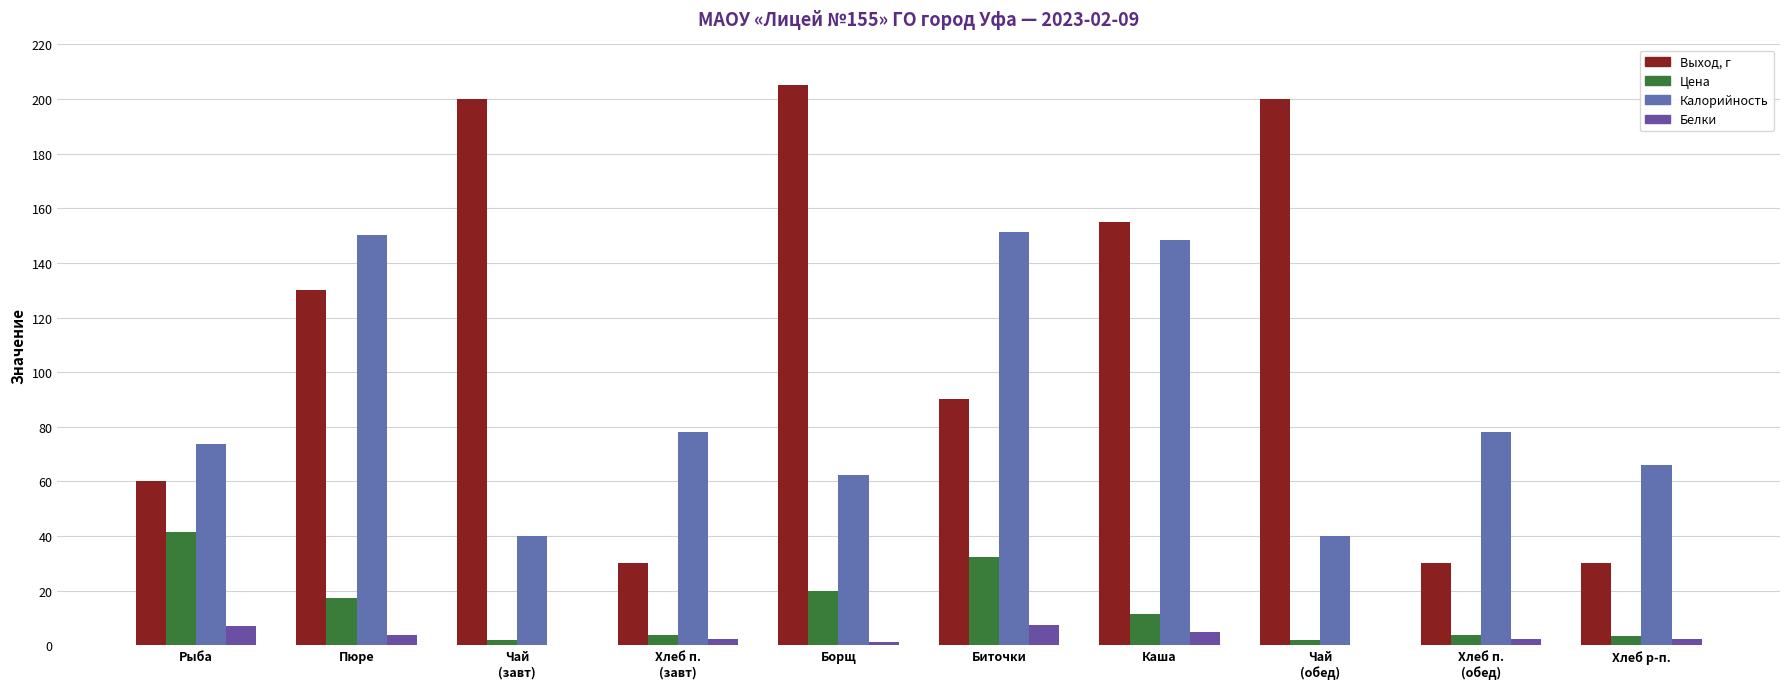

What is the highest value of the Выход, г series?

205.0